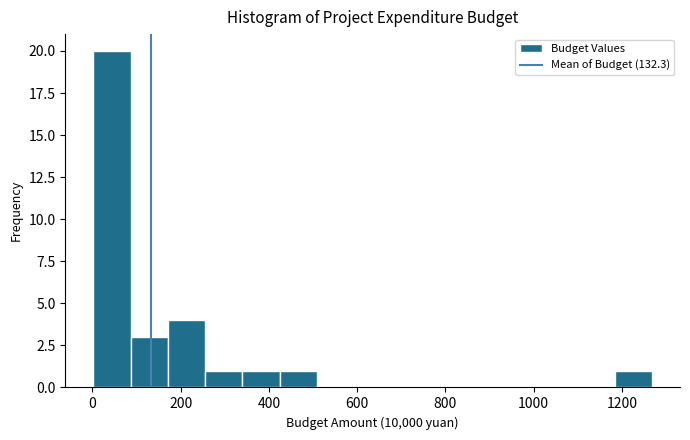

Which range on the x-axis has the tallest bar?

0 to 80